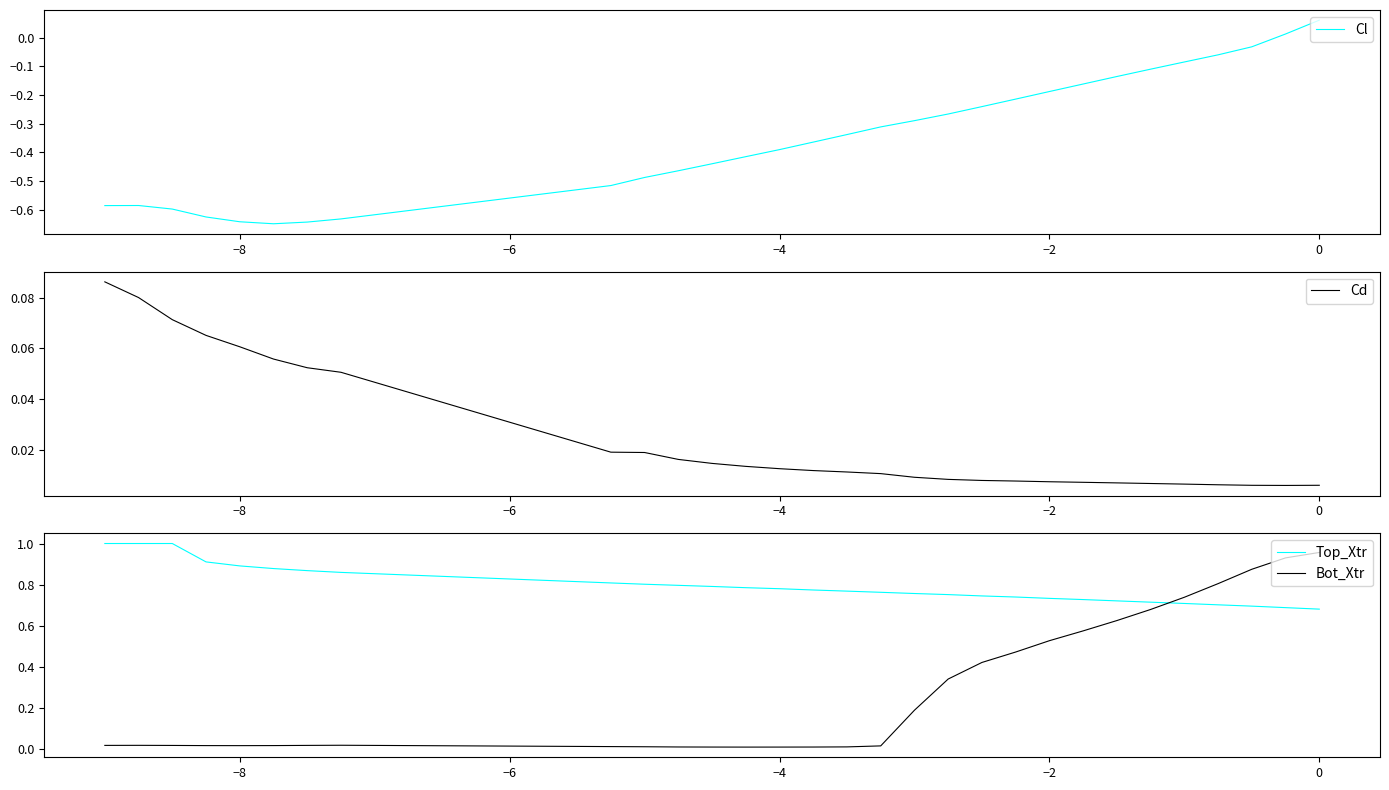

At which category is the sum across all series the highest?

29